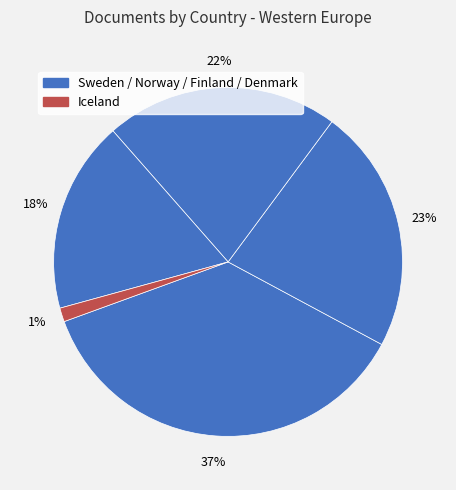

What is the smallest slice in the pie chart?

Iceland